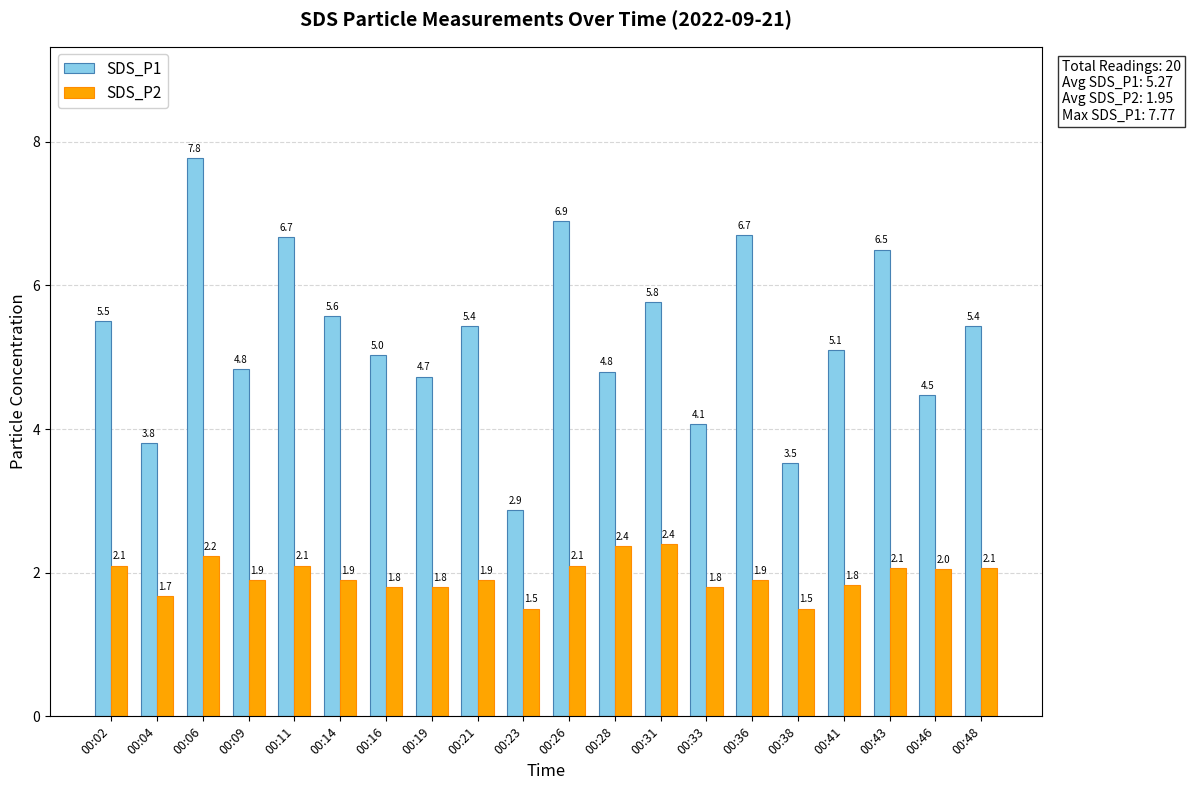

At which category is the sum across all series the highest?

00:06